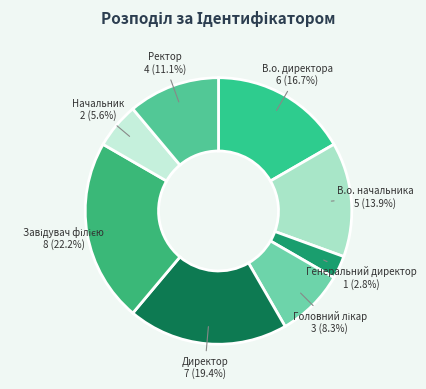

Which slice is the smallest?

Генеральний директор